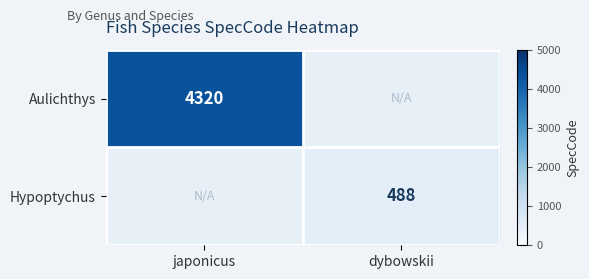

The Hypoptychus series shows 171 at dybowskii. True or false?

False